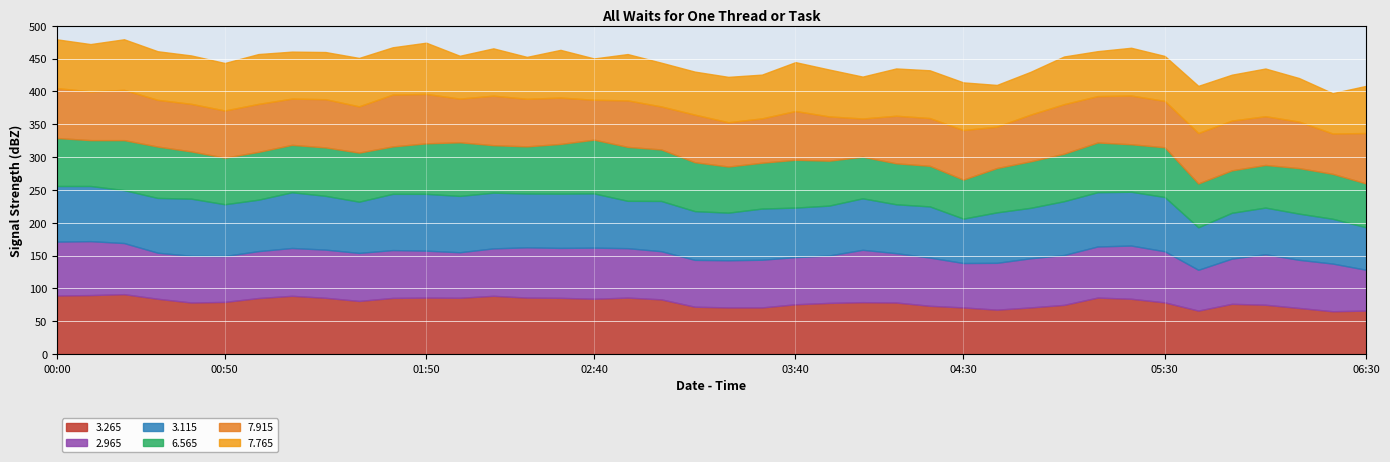

What is the label of the 5th point from the left?

00:40